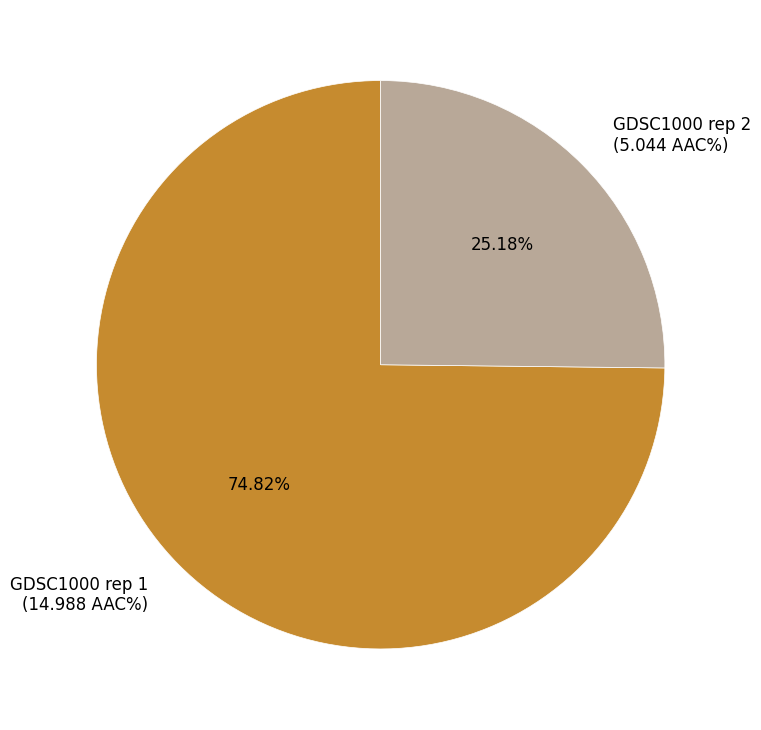

Which slice is the smallest?

GDSC1000 rep 2